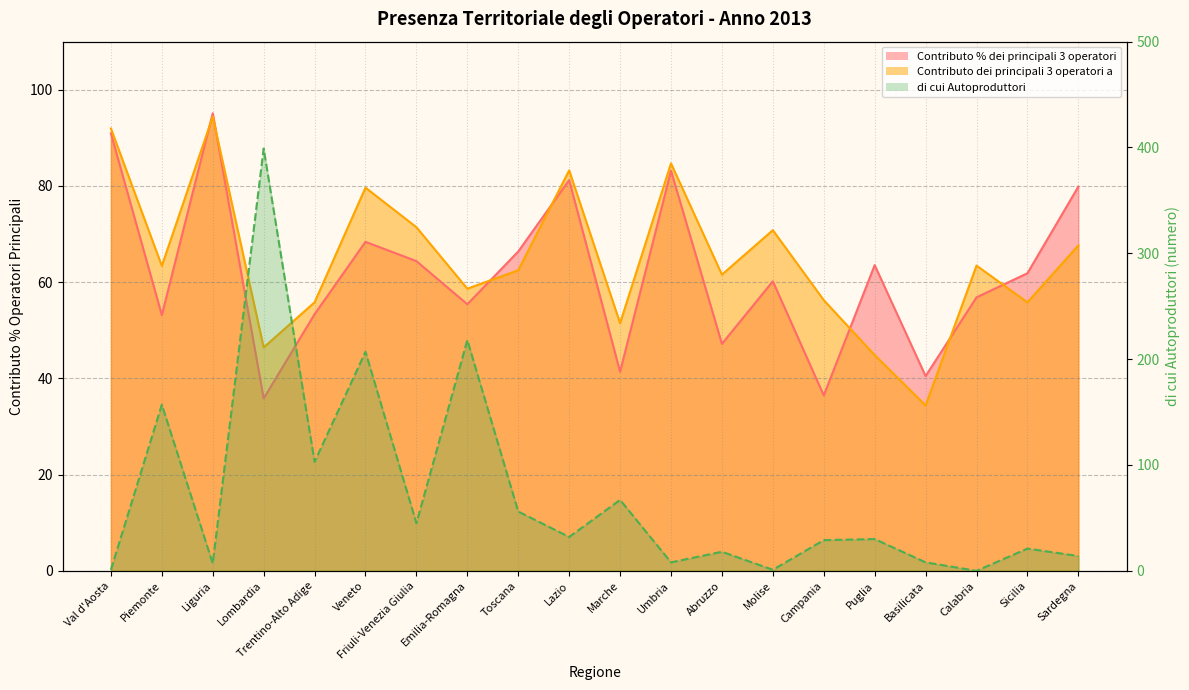

Is it true that Contributo dei principali 3 operatori a equals 152.0 at Umbria?

False